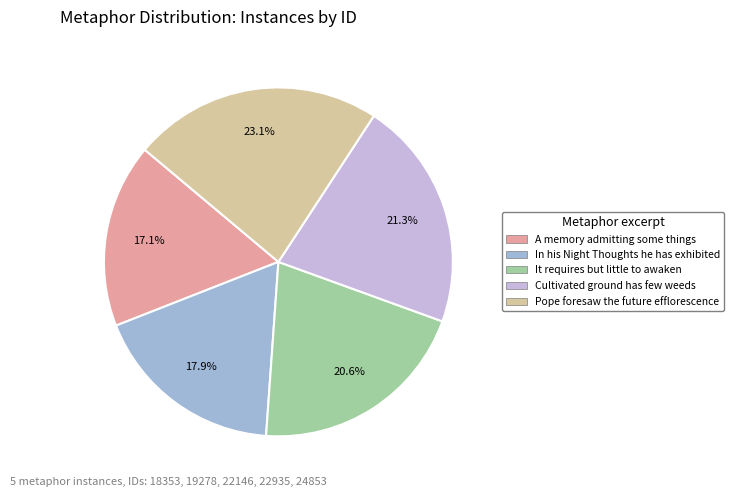

Approximately how many times larger is the value at Cultivated ground has few weeds compared to Pope foresaw the future efflorescence?

0.9